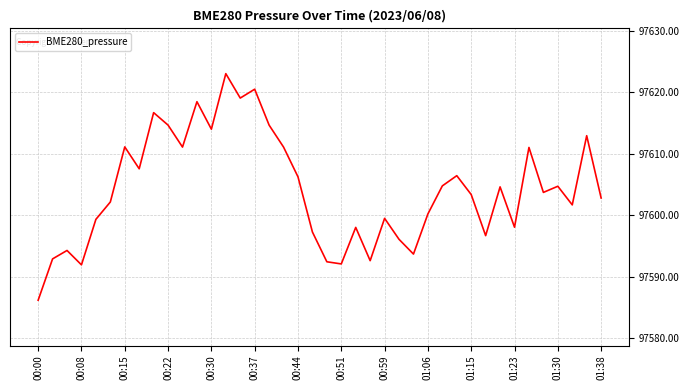

What is the minimum value shown in the chart?

97586.2